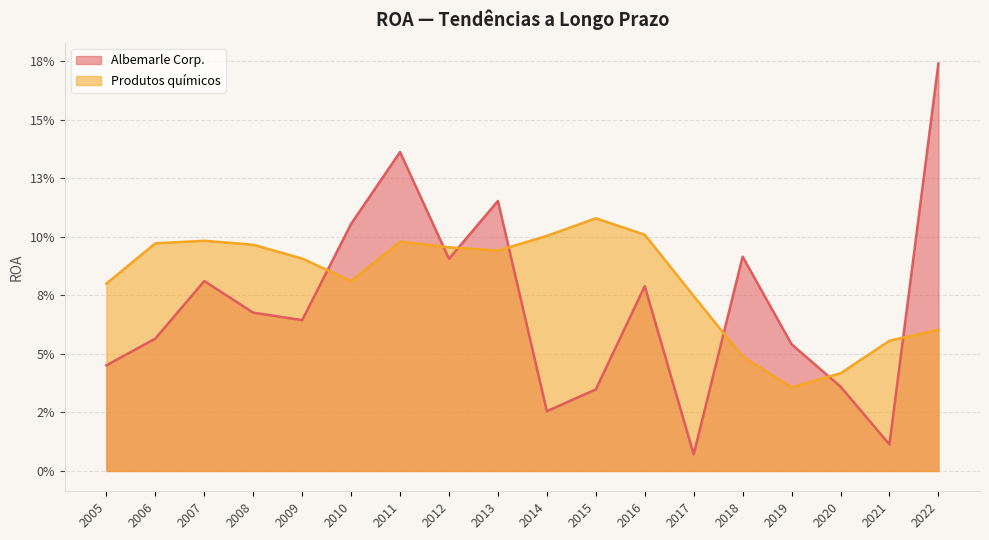

Rank the categories by Produtos químicos value from highest to lowest.

2015, 2016, 2014, 2007, 2011, 2006, 2008, 2012, 2013, 2009, 2010, 2005, 2017, 2022, 2021, 2018, 2020, 2019